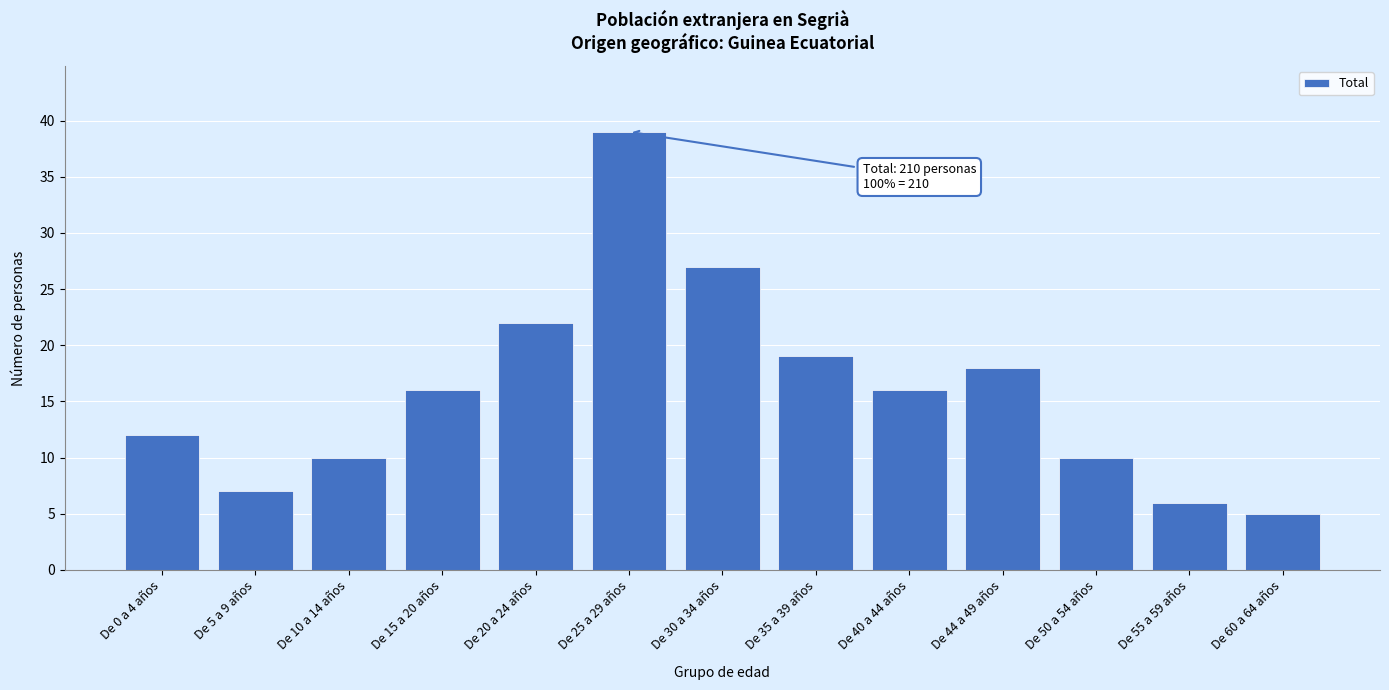

Reading left to right, what are all the values shown in this chart?

12	7	10	16	22	39	27	19	16	18	10	6	5